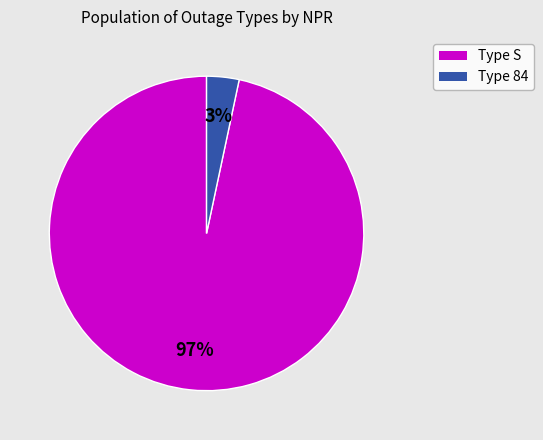

Does any single category account for the majority?

Yes